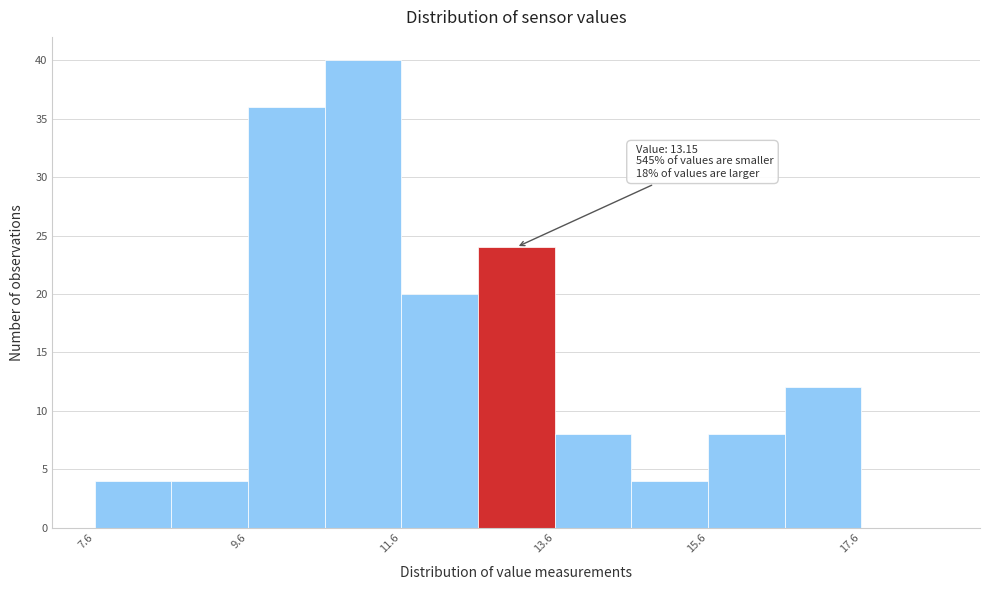

Which range on the x-axis has the tallest bar?

10.6 to 11.6